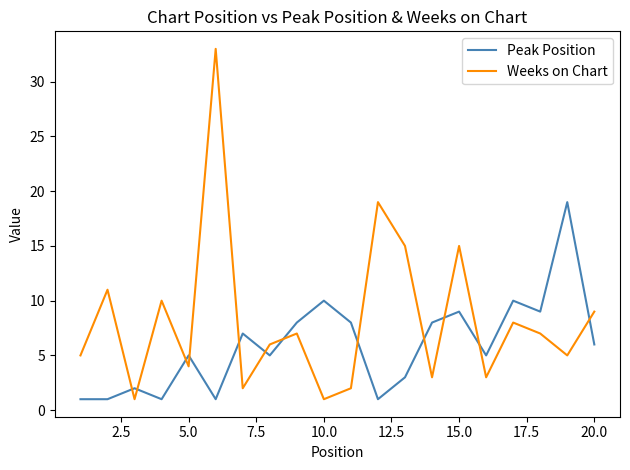

What is the difference between the maximum and minimum values in the Weeks on Chart series?

32